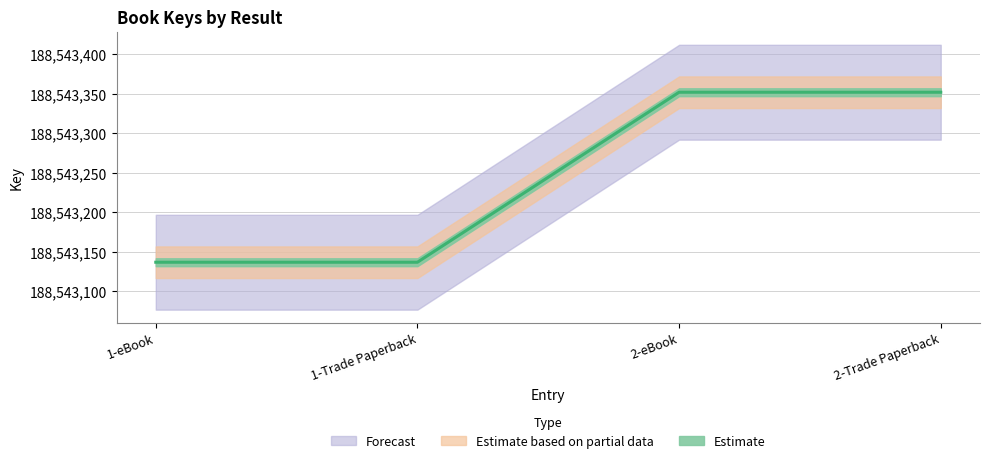

At 2-Trade Paperback, list the series in order from smallest to largest.

Key_lower, Key_mid, Key_upper